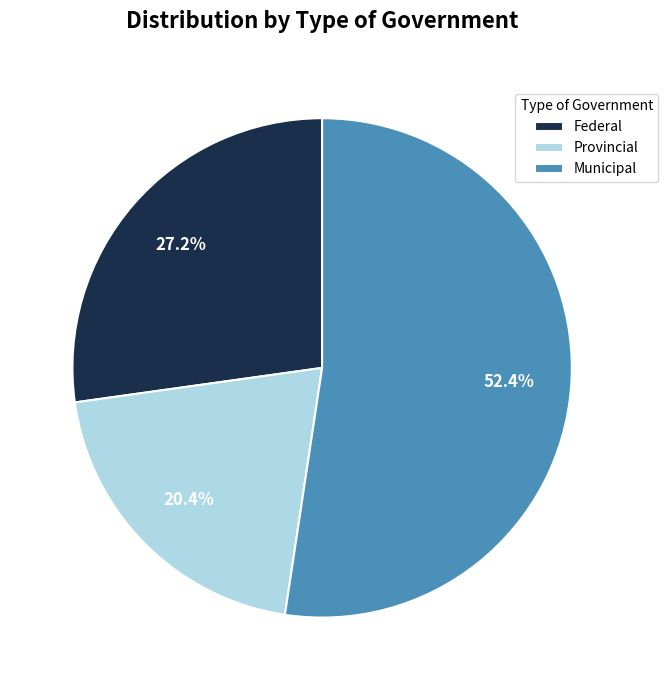

Which category has the smallest portion of the pie?

Provincial